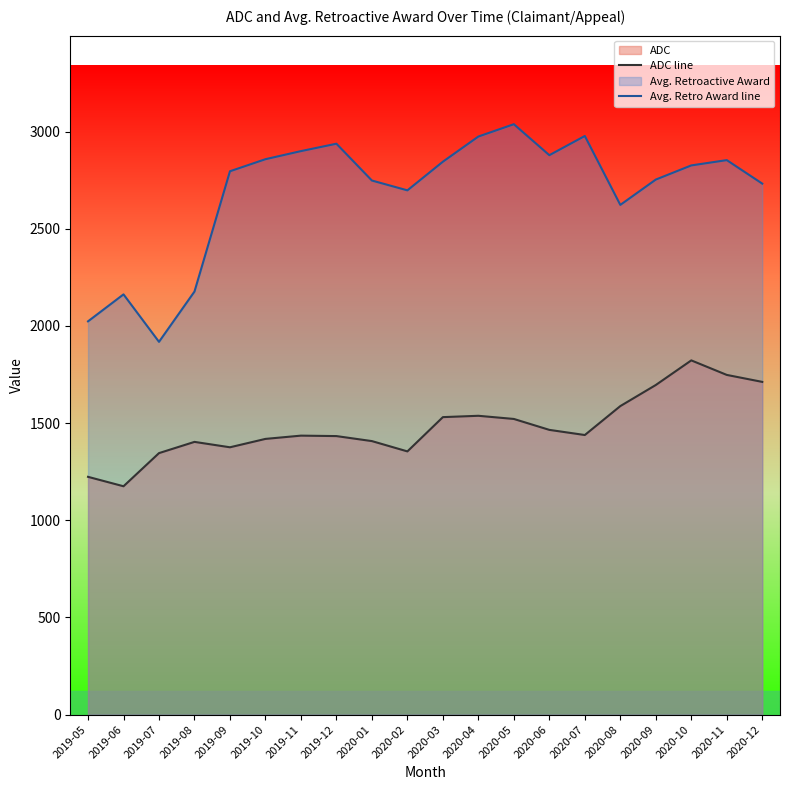

Which series changed the most between 2019-10 and 2020-12?

ADC line